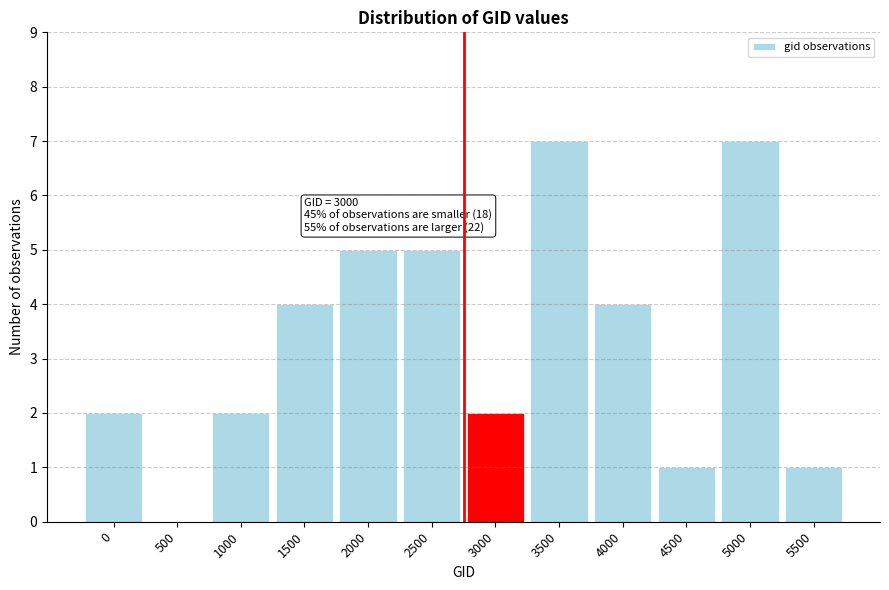

Reading left to right, extract all data points from this chart.

0=2	500=0	1000=2	1500=4	2000=5	2500=5	3000=2	3500=7	4000=4	4500=1	5000=7	5500=1